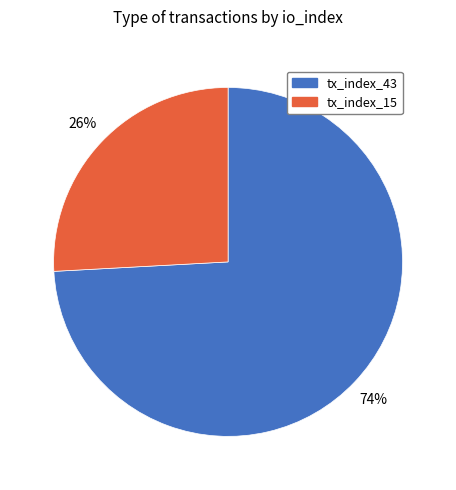

The tx_index_15 slice represents 13% of the pie. True or false?

False